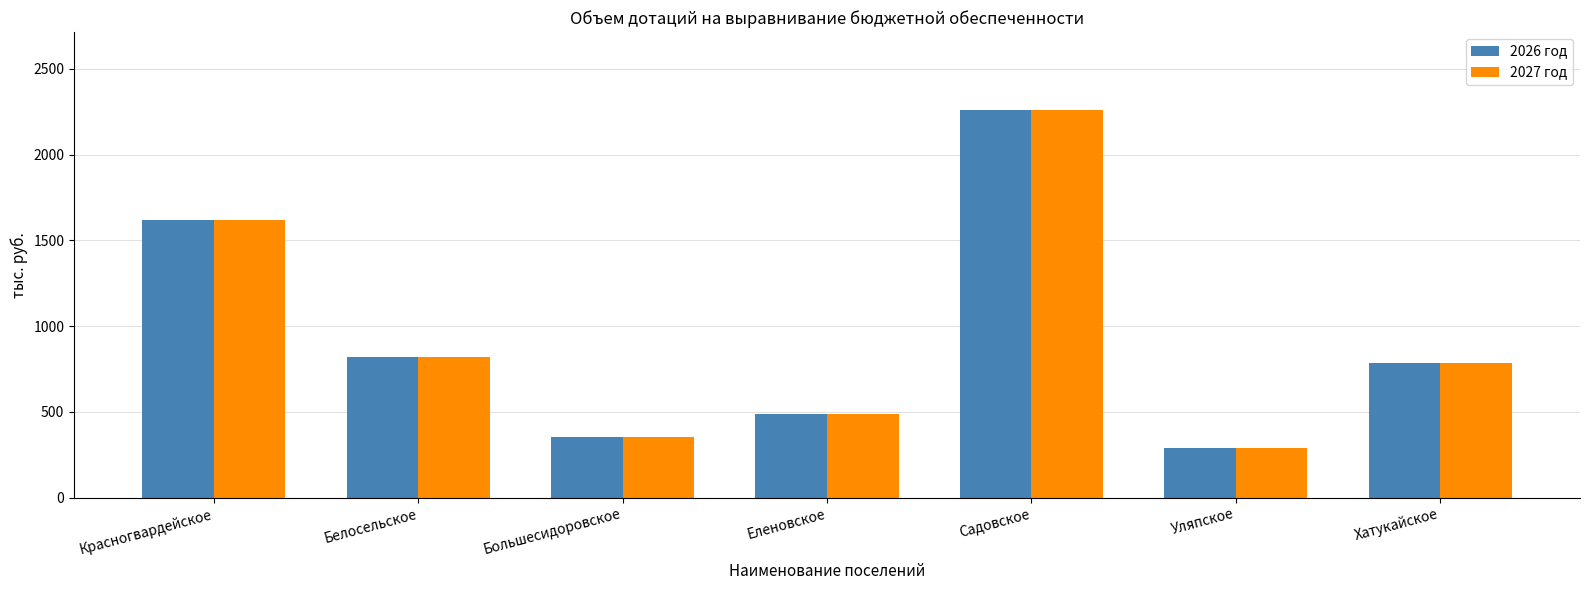

Count the number of categories in the chart.

7